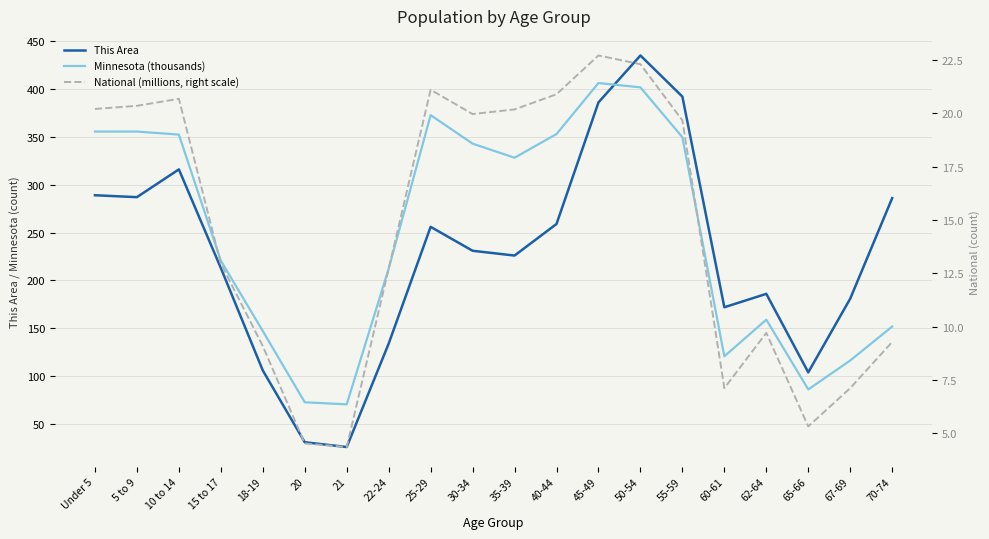

True or false: This Area has more than 0 interior local peaks.

True